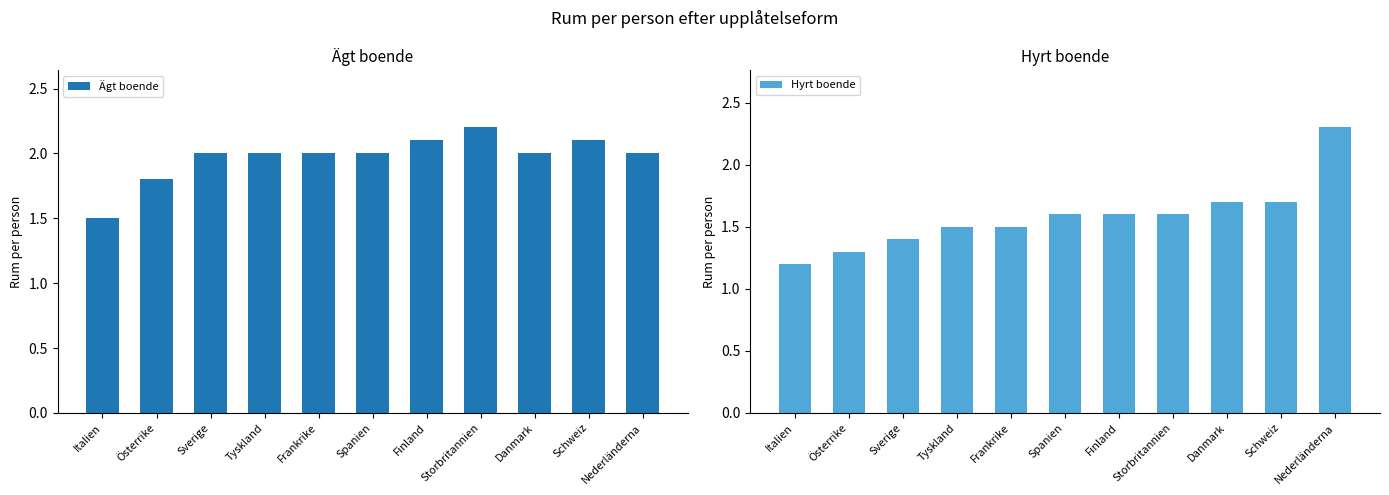

At which label does Hyrt boende reach its peak?

Nederländerna